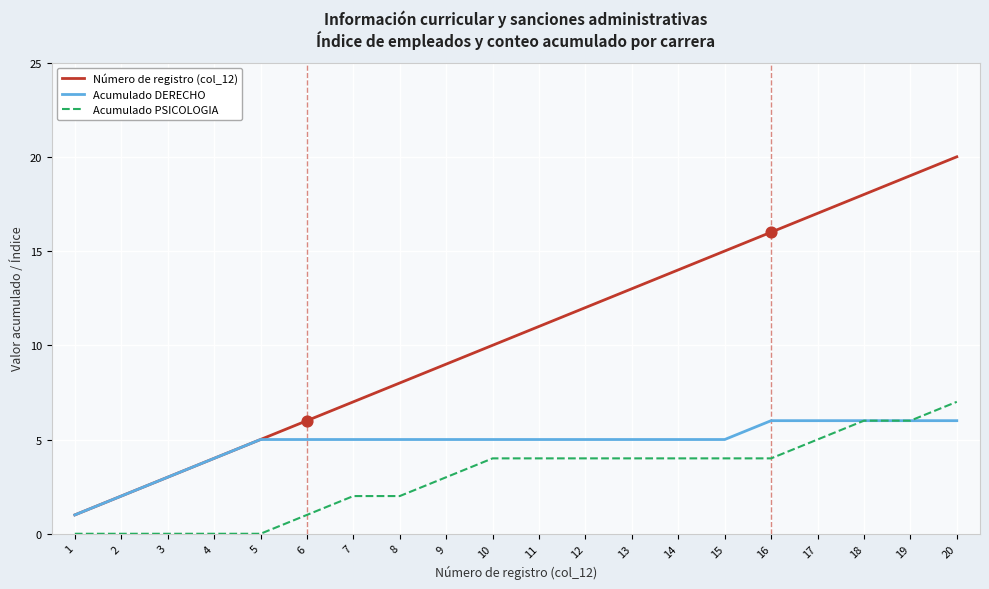

Is the value of Acumulado PSICOLOGIA at 1 greater than the value of Número de registro (col_12) at 16?

No